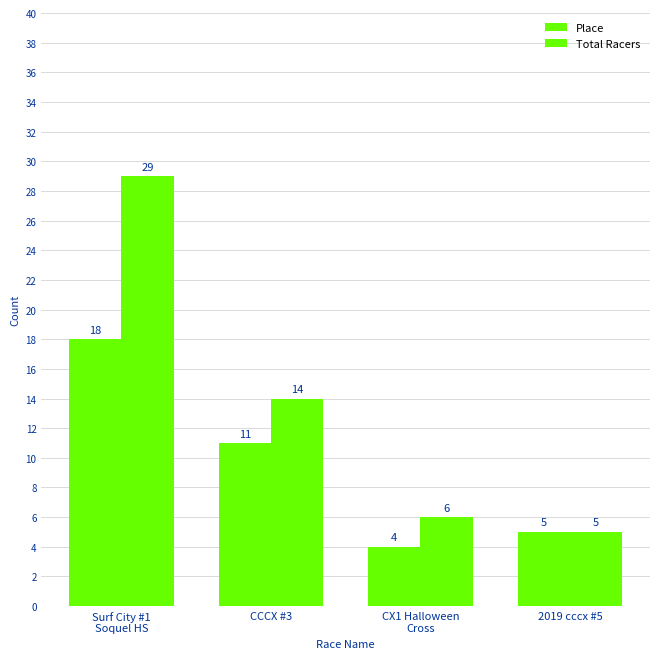

Between 2019 cccx #5 and Surf City #1
Soquel HS, which is larger?

Surf City #1
Soquel HS